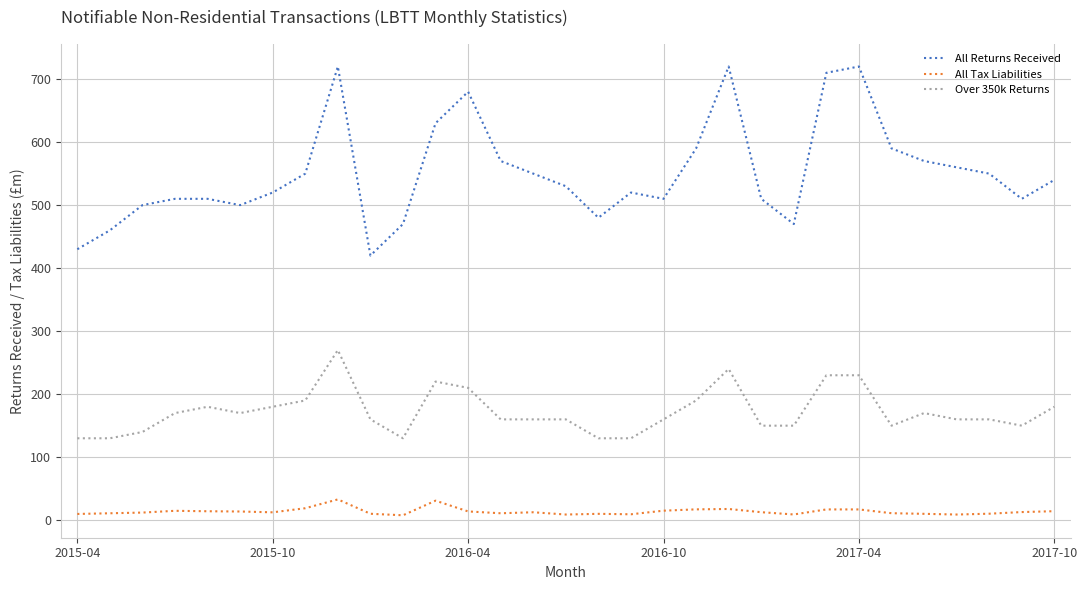

Rank the series by their average value, from highest to lowest.

All Returns Received, Over 350k Returns, All Tax Liabilities